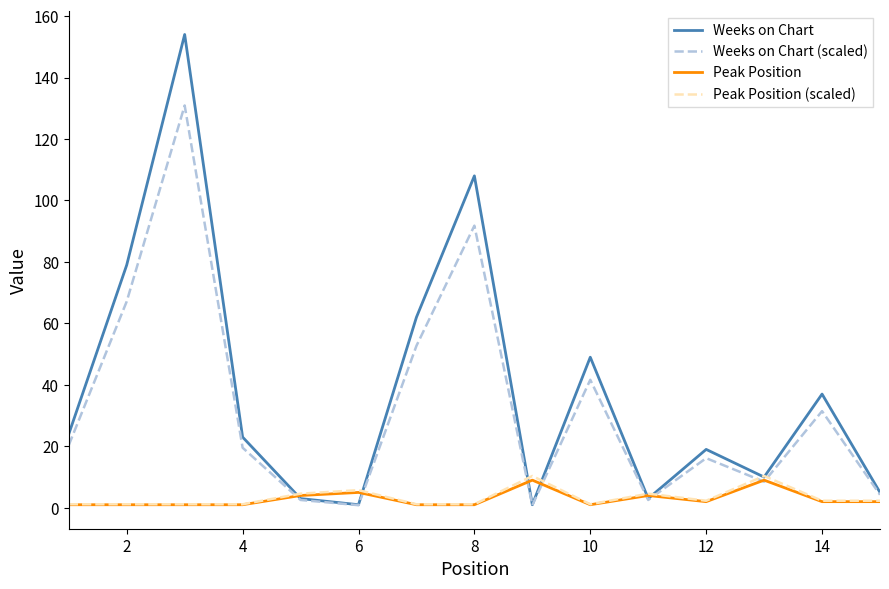

What is the average value of the Weeks on Chart series?

38.5